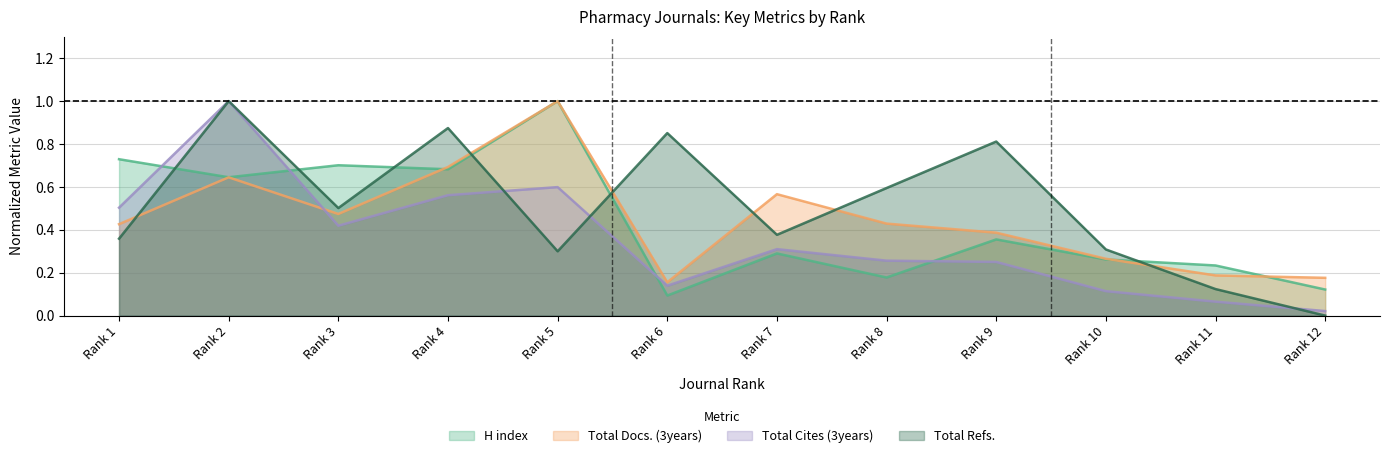

Rank the series by their maximum value, from lowest to highest.

H index, Total Docs. (3years), Total Cites (3years), Total Refs.